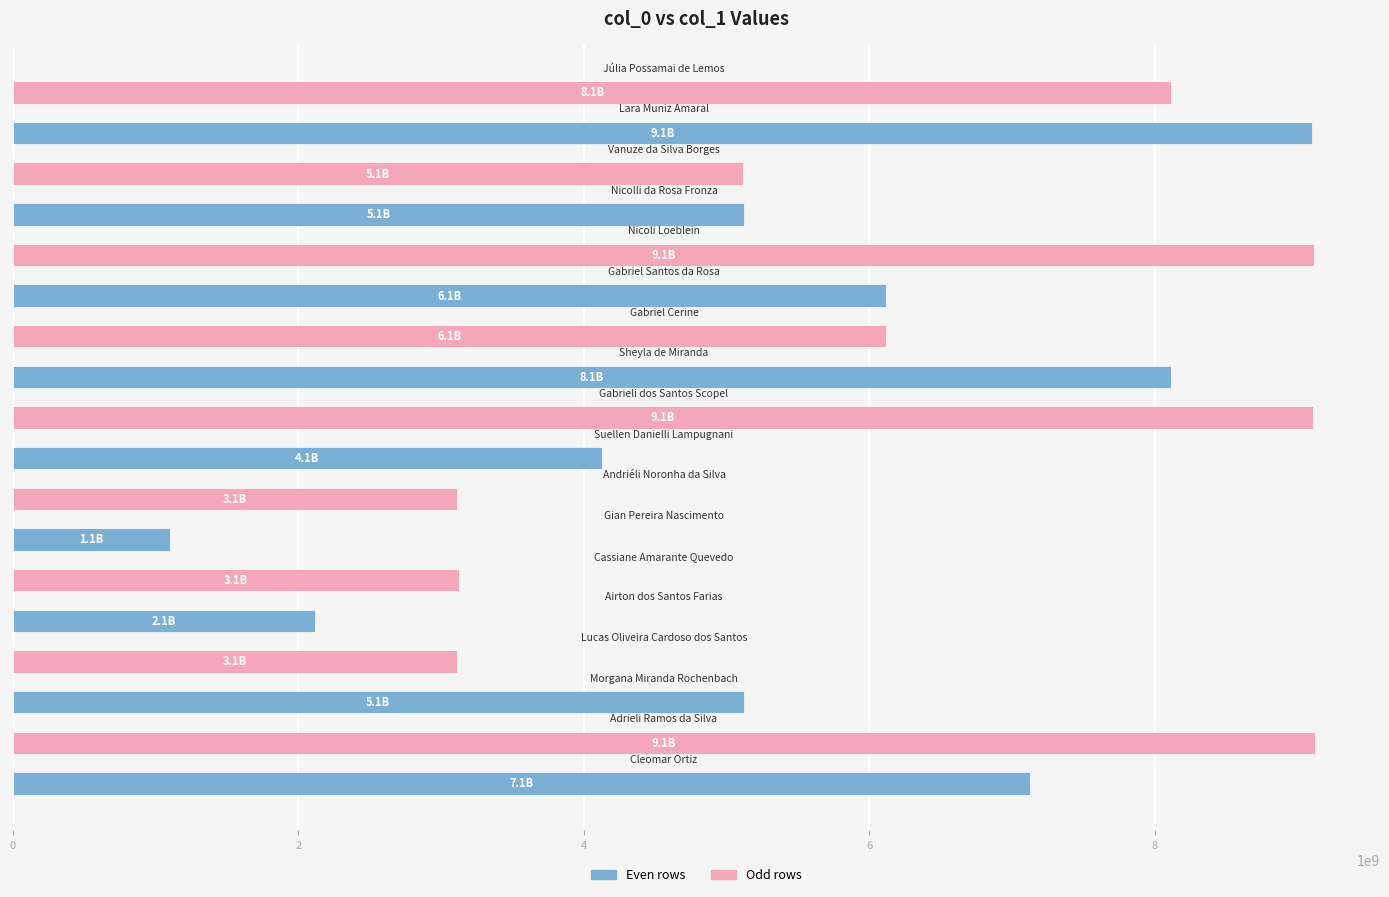

What is the difference between the maximum and minimum values?

8023268783